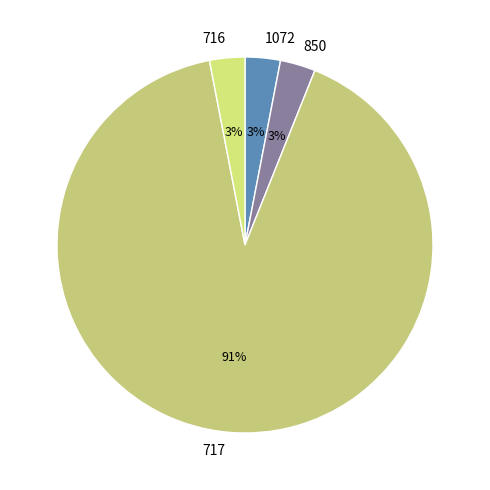

To the nearest percent, what is the difference between the largest and smallest slice percentages?

88%